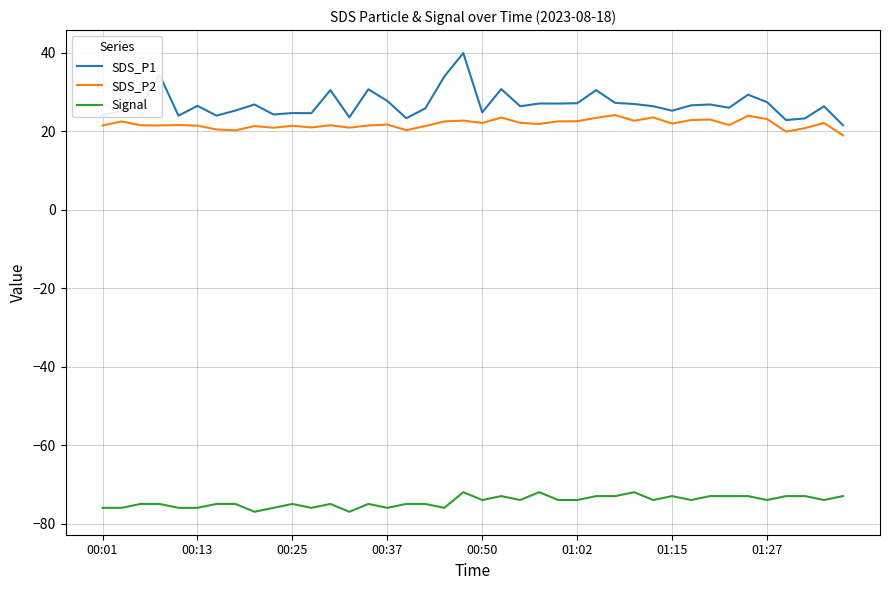

Which series has the widest spread of values?

SDS_P1